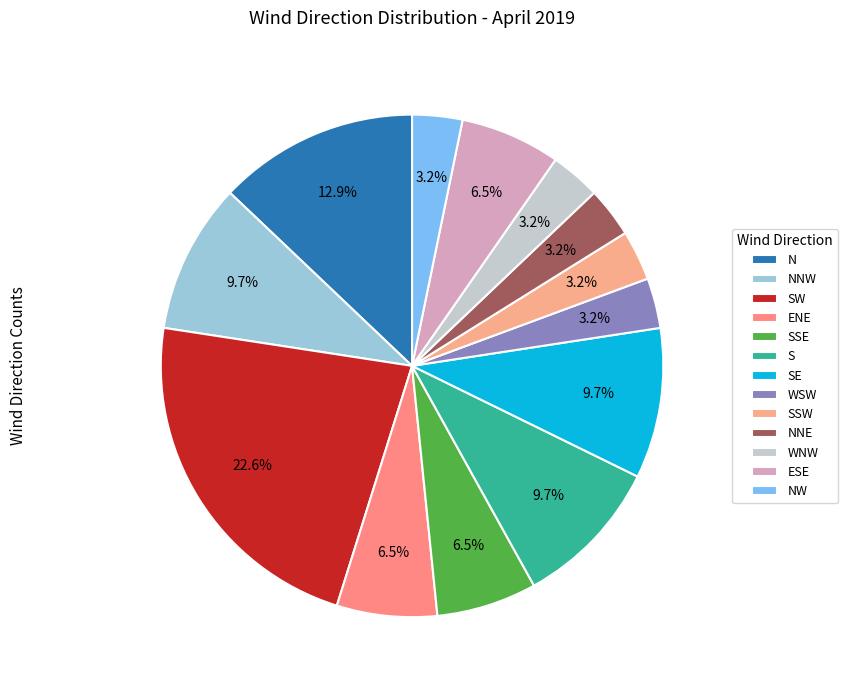

Is there any slice that represents more than half of the pie?

No